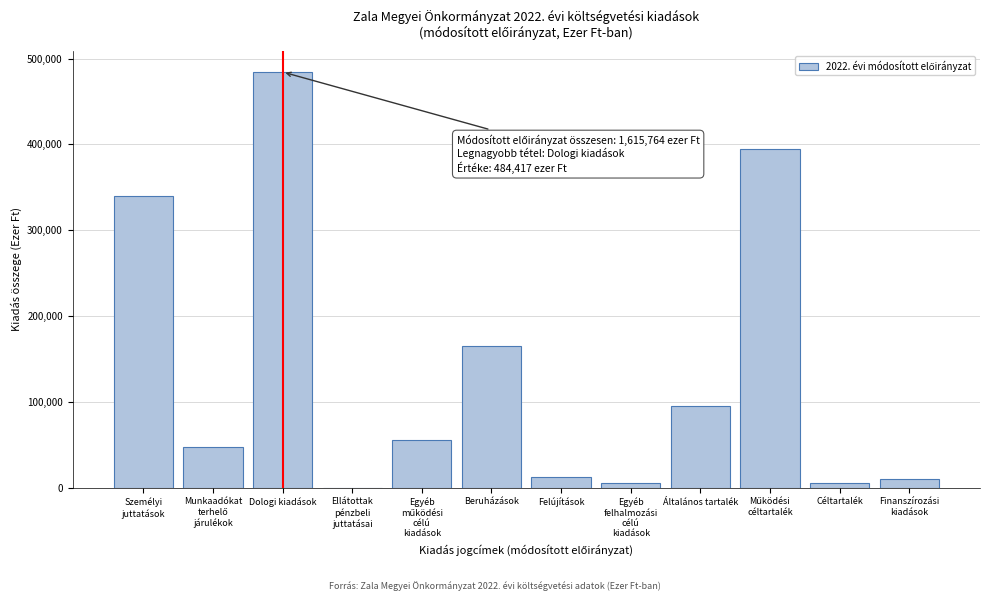

Which label corresponds to the largest value in the chart?

Dologi kiadások